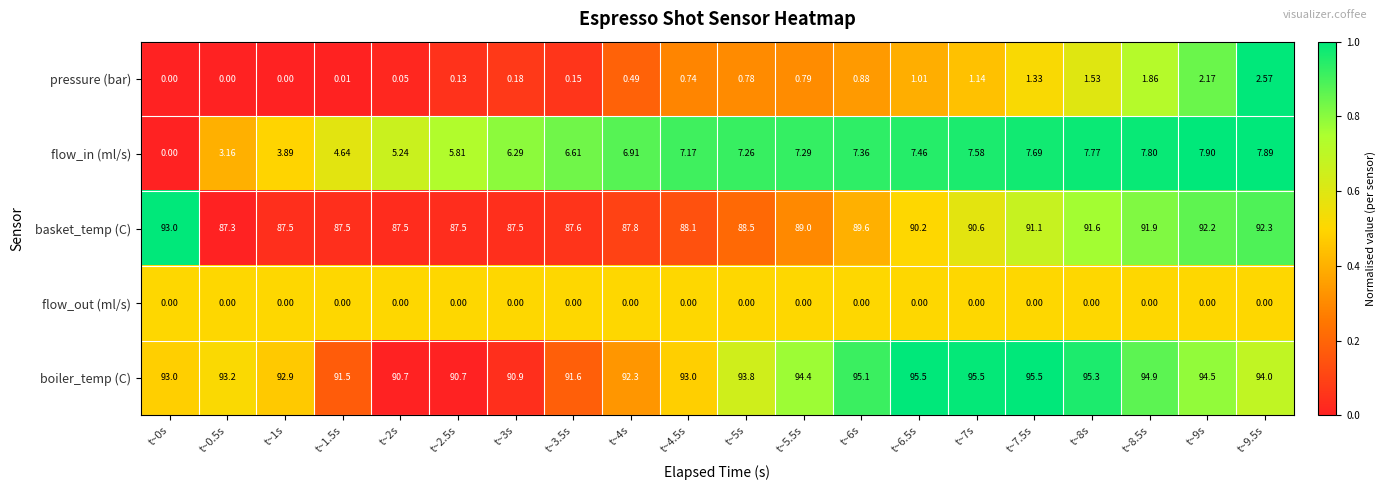

At which category is the sum across all series the highest?

t~9s